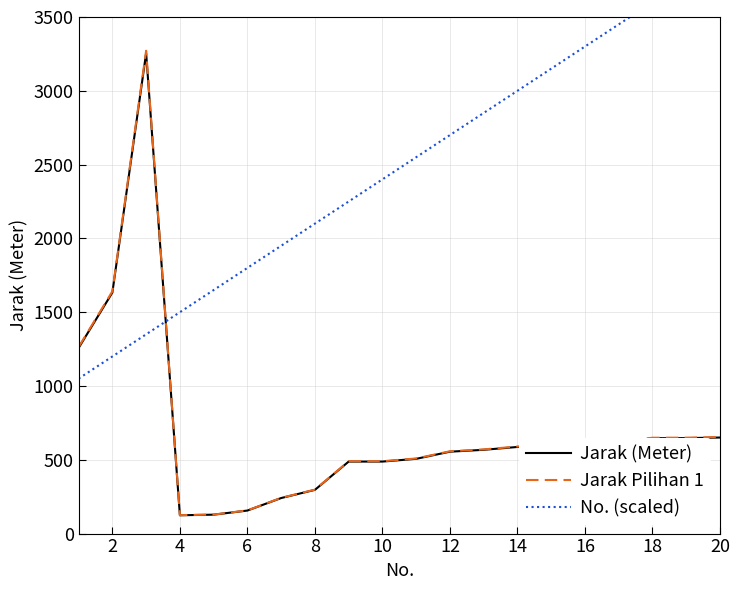

Reading left to right, transcribe all the data shown in this chart.

Jarak (Meter): 1257.7	1633.1	3255.1	124.1	128.1	156.1	240.8	296.2	487.8	487.9	506.5	554.9	567.6	586.9	595.8	602.7	618.3	646.1	646.6	650.8
Jarak Pilihan 1: 1263.9	1641.3	3271.4	124.7	128.7	156.8	242.0	297.7	490.3	490.3	509.0	557.7	570.4	589.8	598.8	605.7	621.4	649.3	649.9	654.0
No. (scaled): 1050.0	1200.0	1350.0	1500.0	1650.0	1800.0	1950.0	2100.0	2250.0	2400.0	2550.0	2700.0	2850.0	3000.0	3150.0	3300.0	3450.0	3600.0	3750.0	3900.0